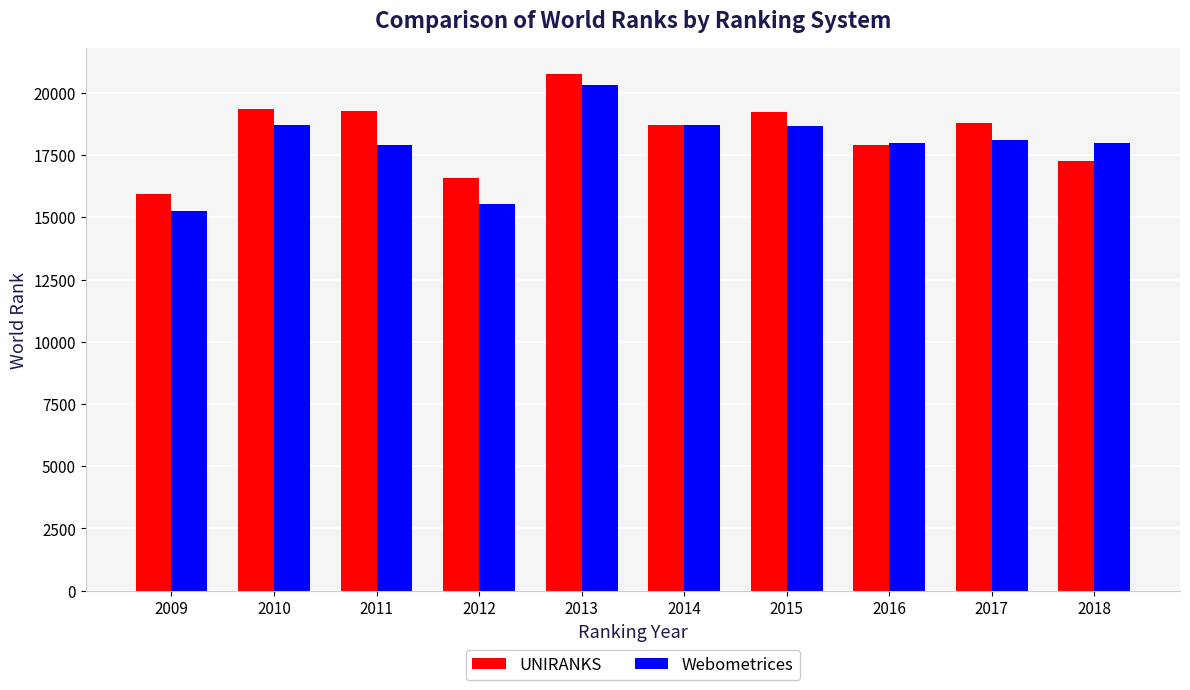

At which category is the sum across all series the highest?

2013